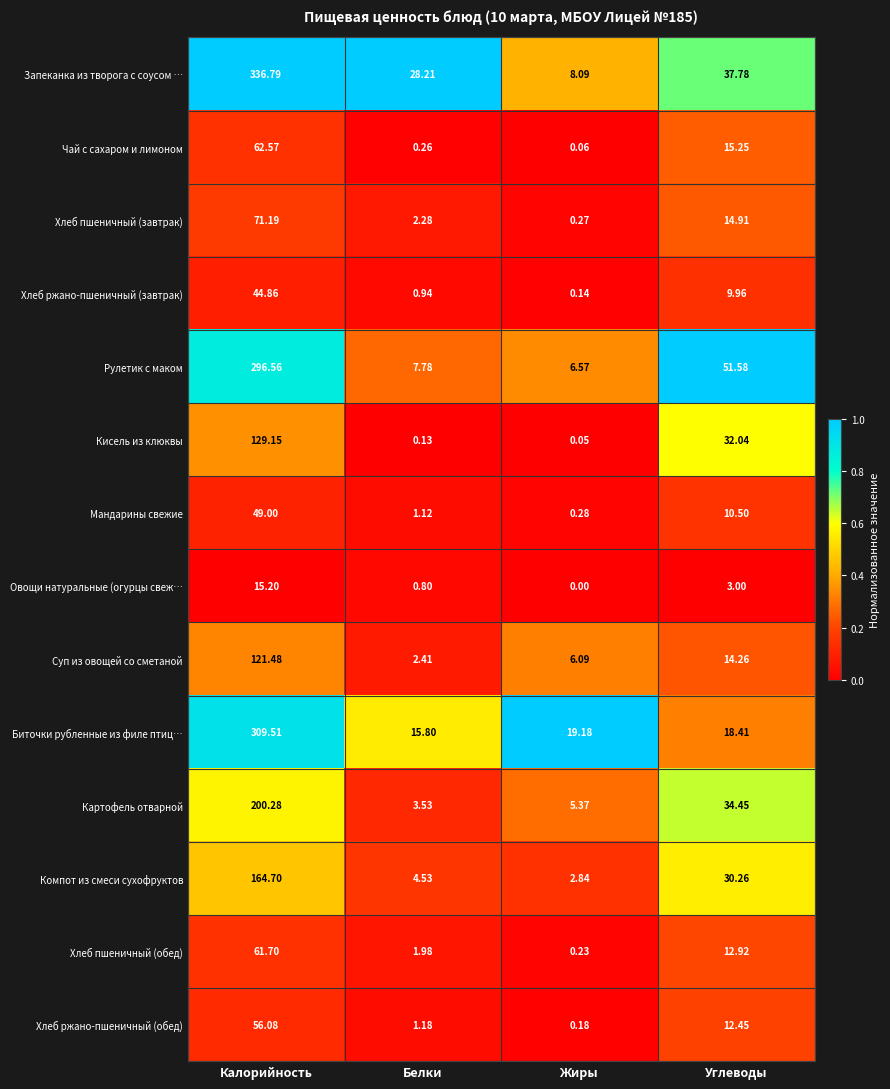

How many series are shown in this chart?

14